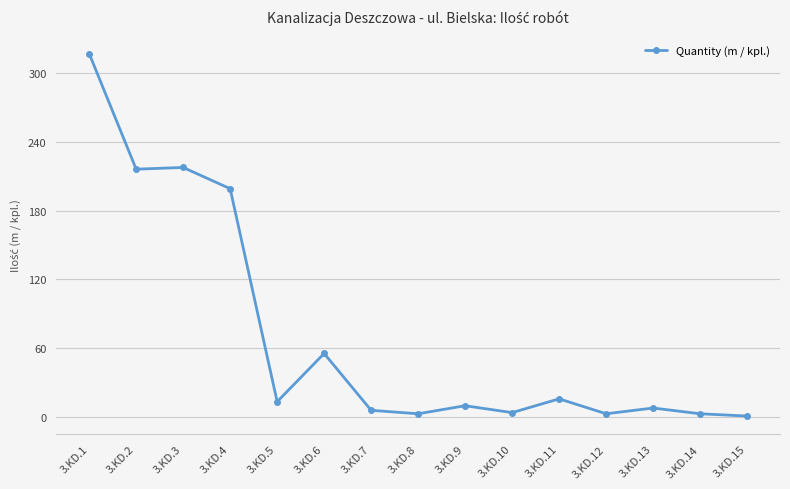

Which has a higher value, 3.KD.4 or 3.KD.11?

3.KD.4